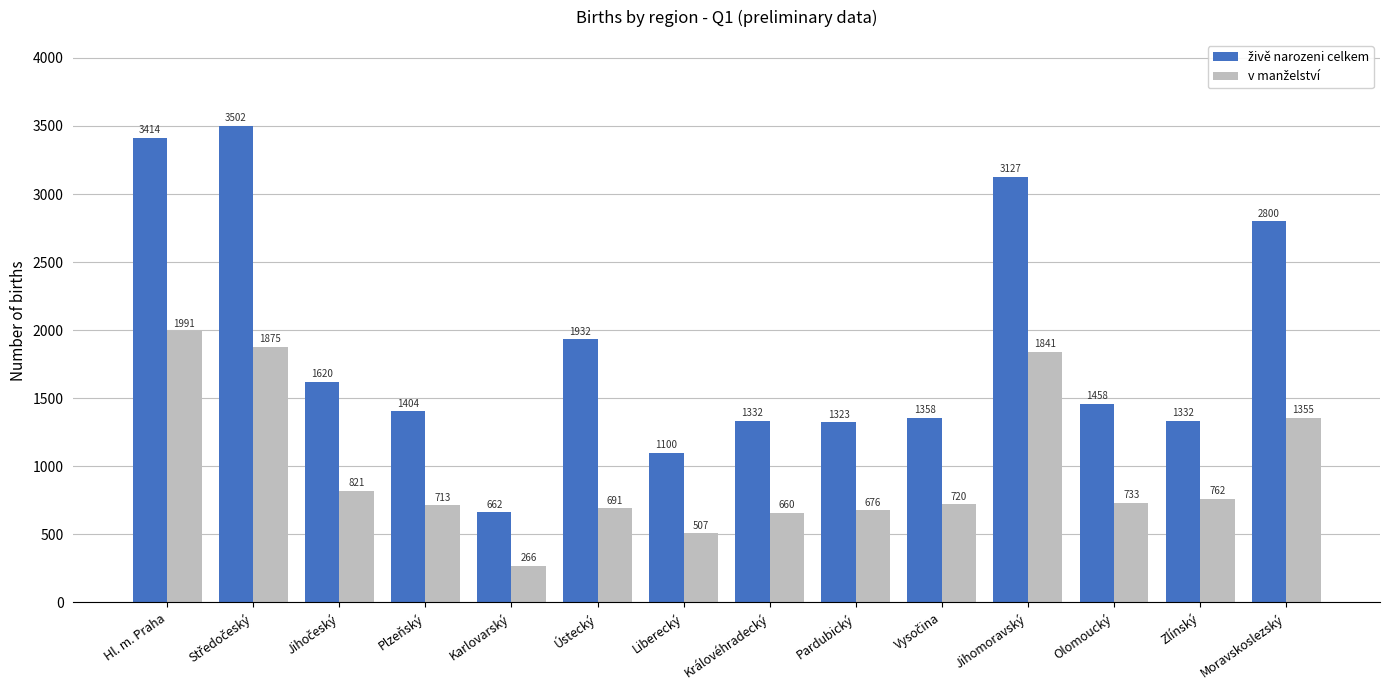

At which category is the sum across all series the highest?

Hl. m. Praha